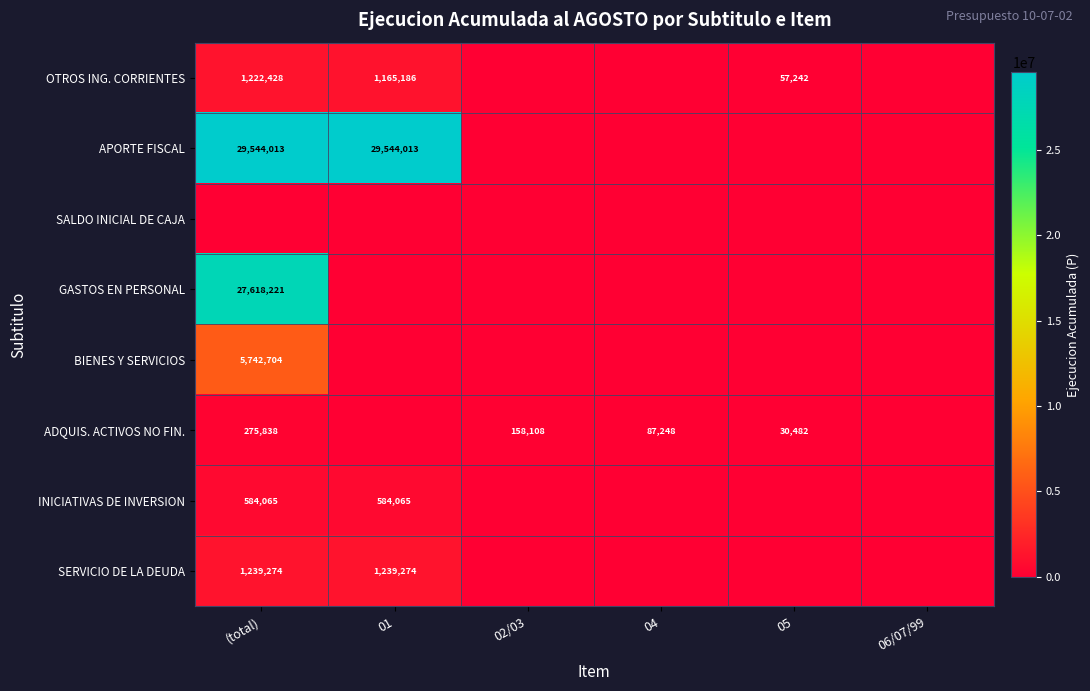

The SERVICIO DE LA DEUDA series shows 760488 at (total). True or false?

False